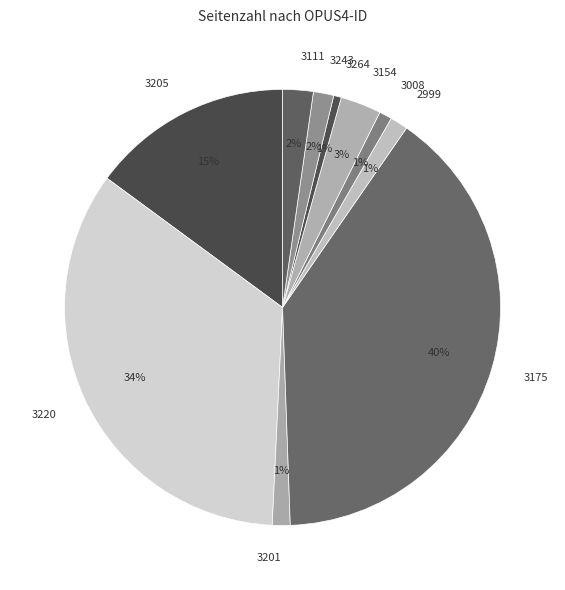

How many segments does this pie chart have?

10